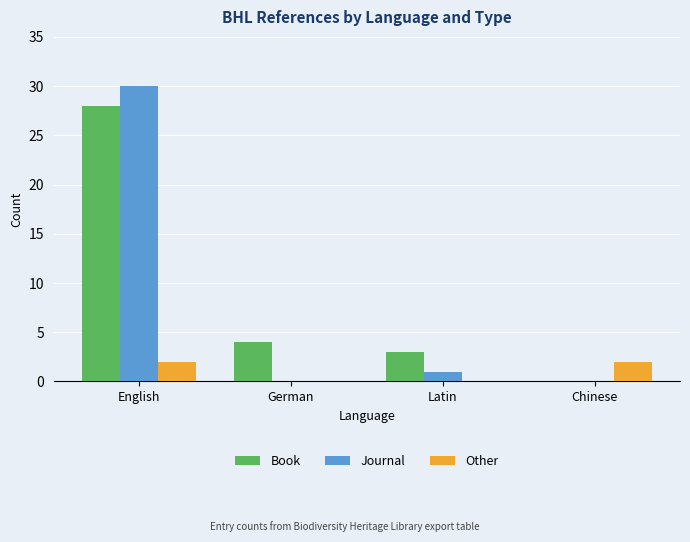

Is the value of Other at English greater than the value of Journal at English?

No